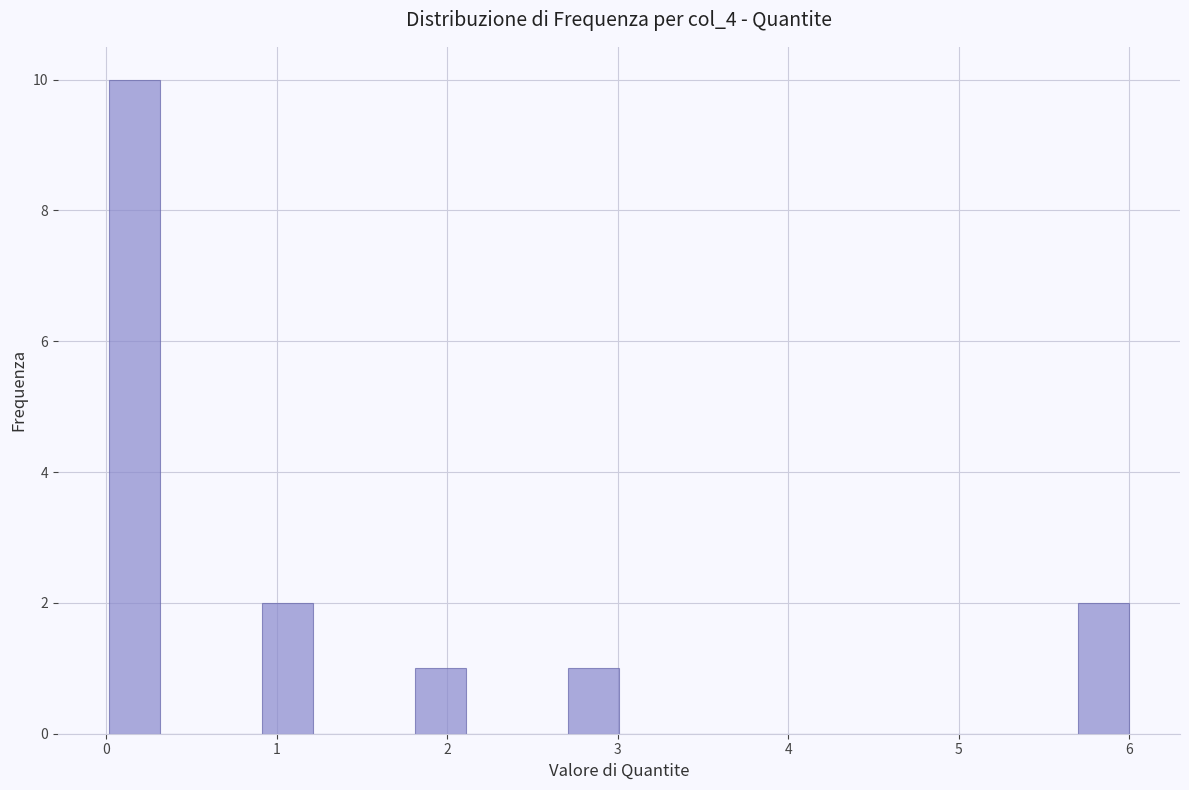

Read against the x-axis, roughly where is the centre of the tallest bar?

0.2